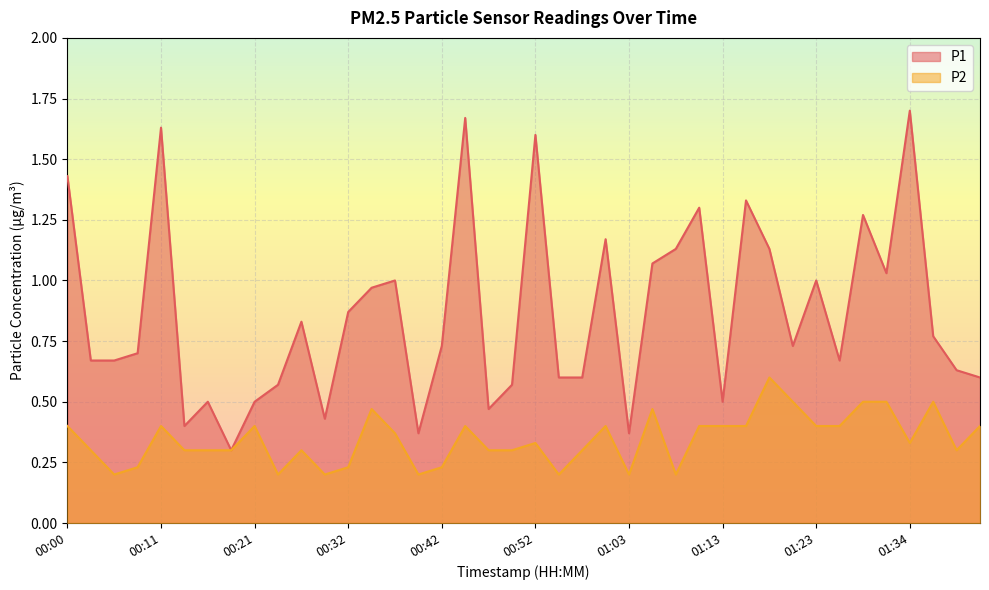

Rank the categories by P1 value from highest to lowest.

01:34, 00:44, 00:11, 00:52, 00:00, 01:16, 01:10, 01:29, 01:00, 01:08, 01:18, 01:06, 01:31, 00:37, 01:23, 00:34, 00:32, 00:26, 01:36, 00:42, 01:21, 00:09, 00:03, 00:06, 01:26, 01:39, 00:55, 00:58, 01:41, 00:24, 00:50, 00:16, 00:21, 01:13, 00:47, 00:29, 00:14, 00:39, 01:03, 00:19